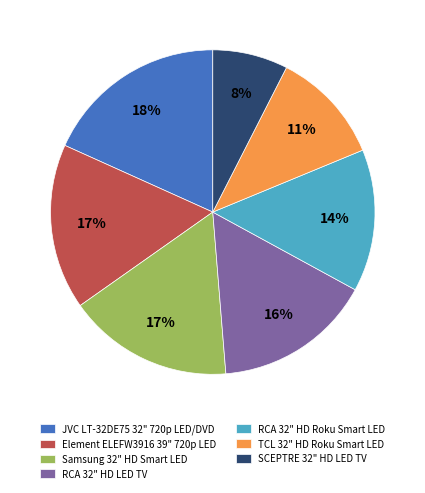

Does any single category account for the majority?

No